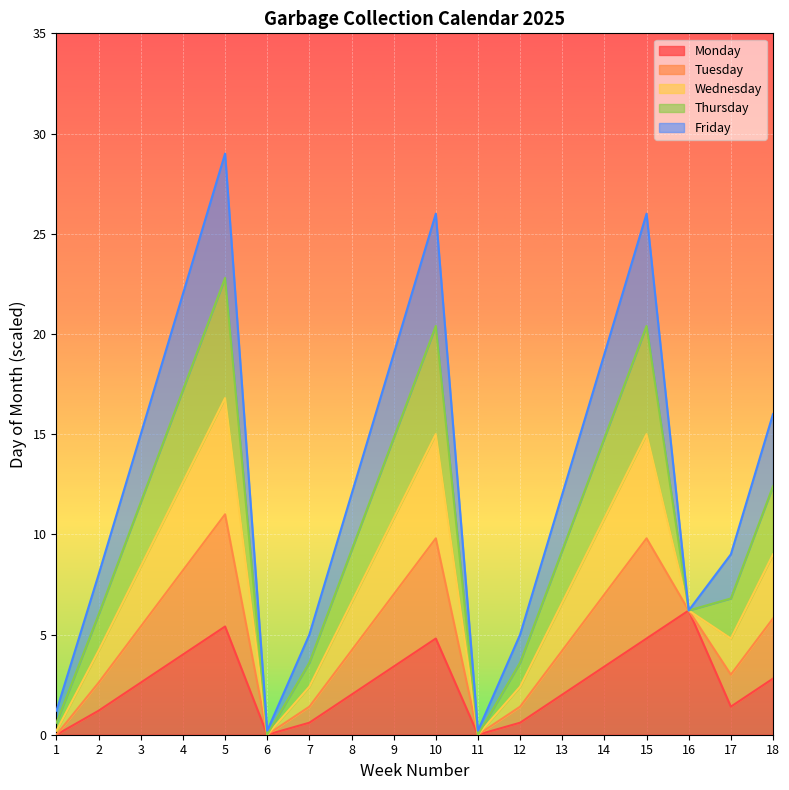

What is the value of the Monday point at the 3rd from the left?

2.6